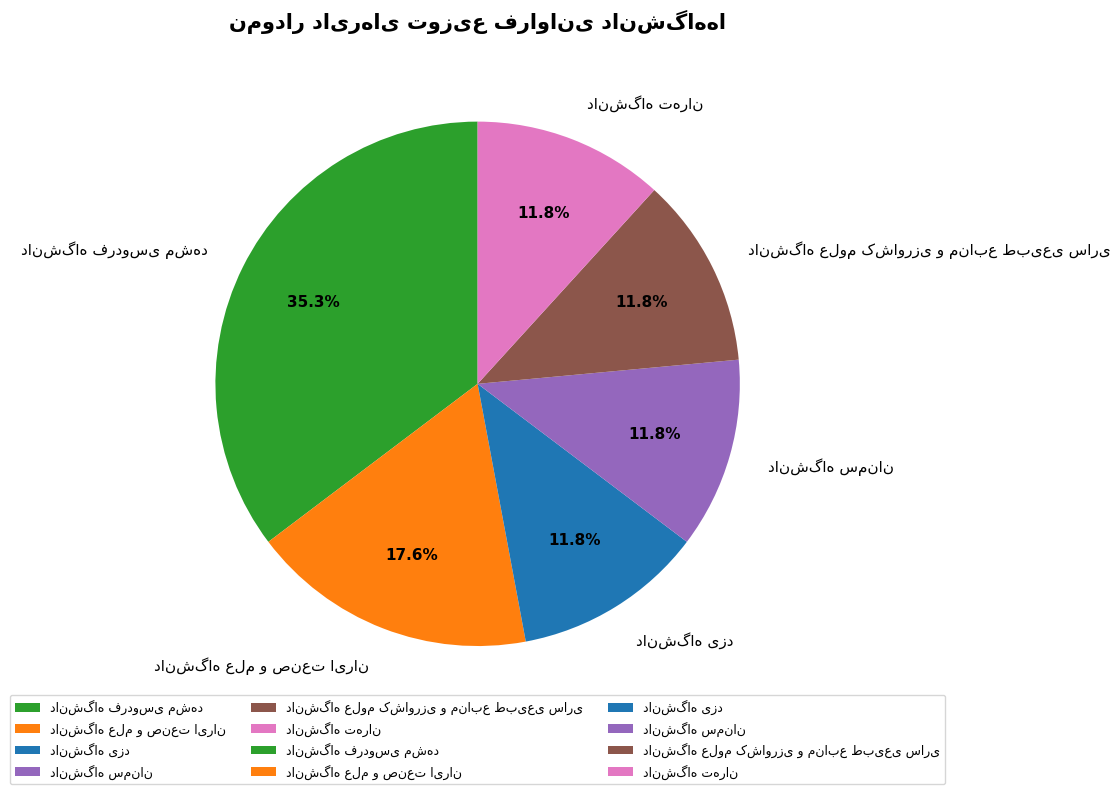

Is there any slice that represents more than half of the pie?

No